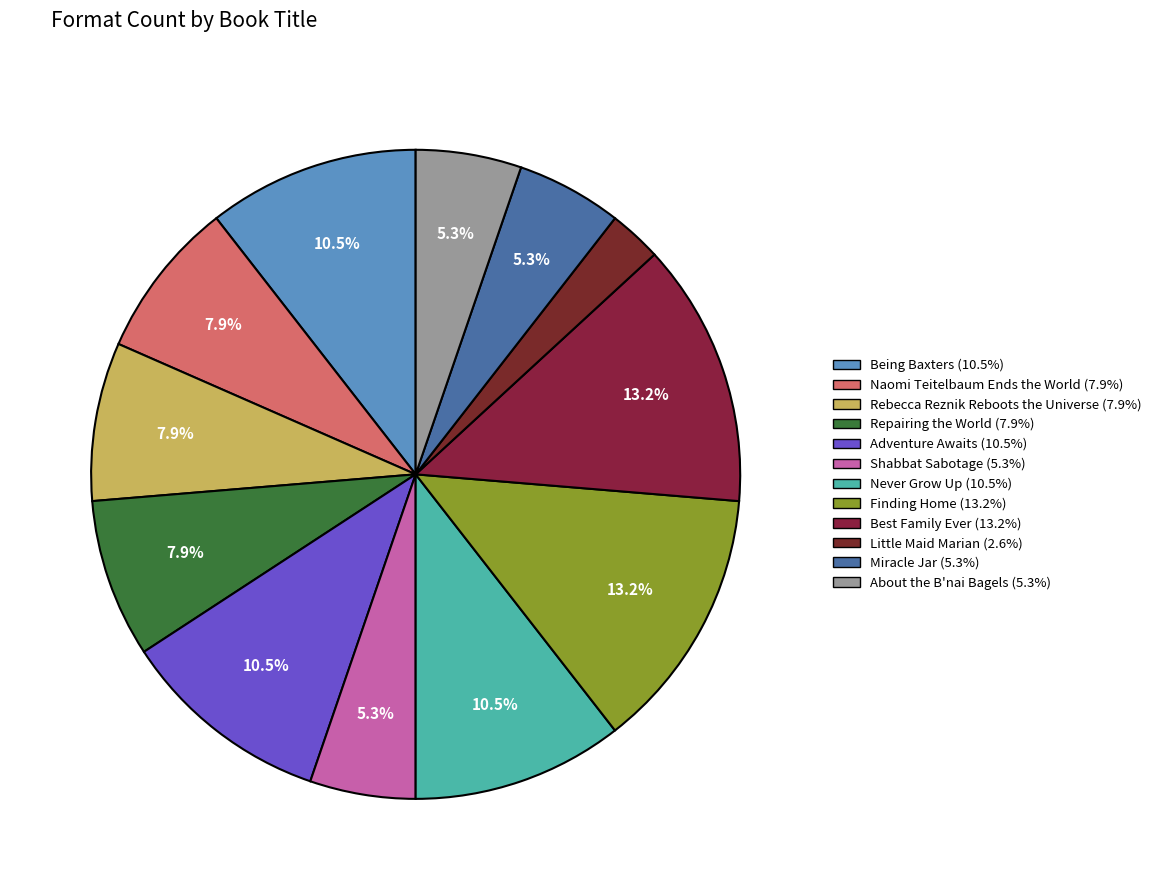

Does any single category account for the majority?

No